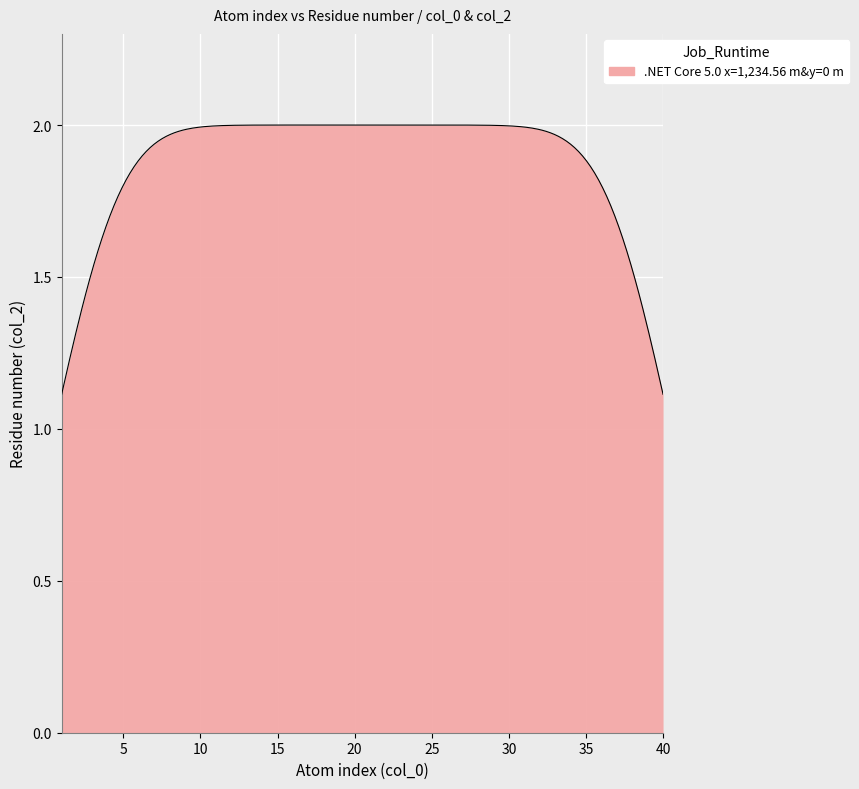

What is the difference between the maximum and minimum values?

0.9